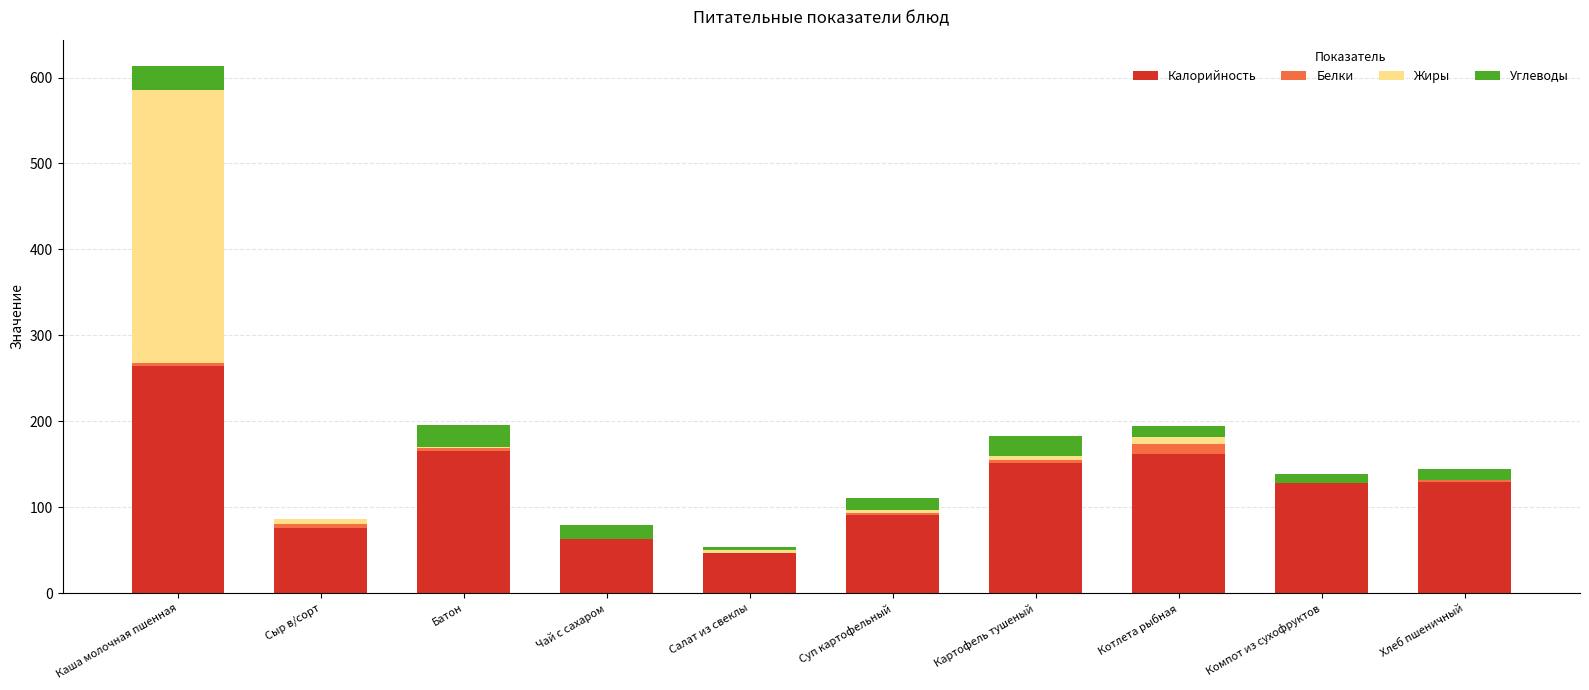

The Калорийность series shows 165.0 at Батон. True or false?

True